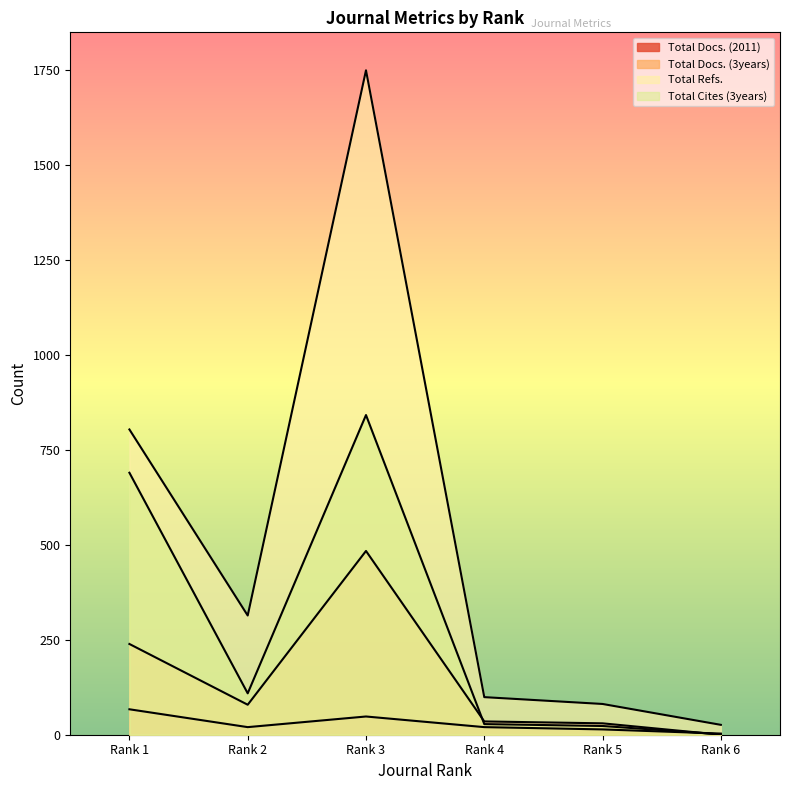

How many lines are shown in the chart?

4